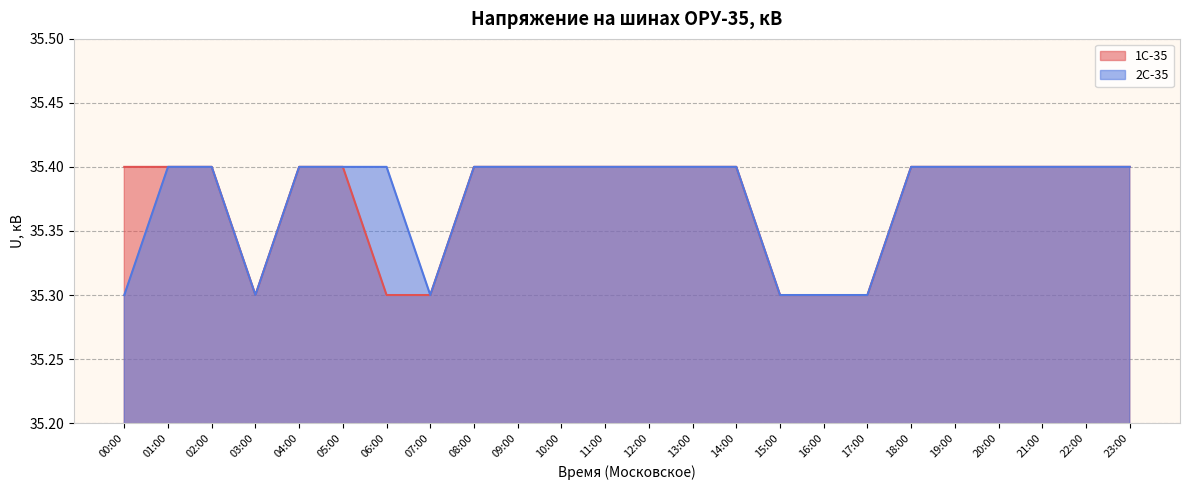

True or false: 1С-35 has a value of 35.3 at 15:00.

True